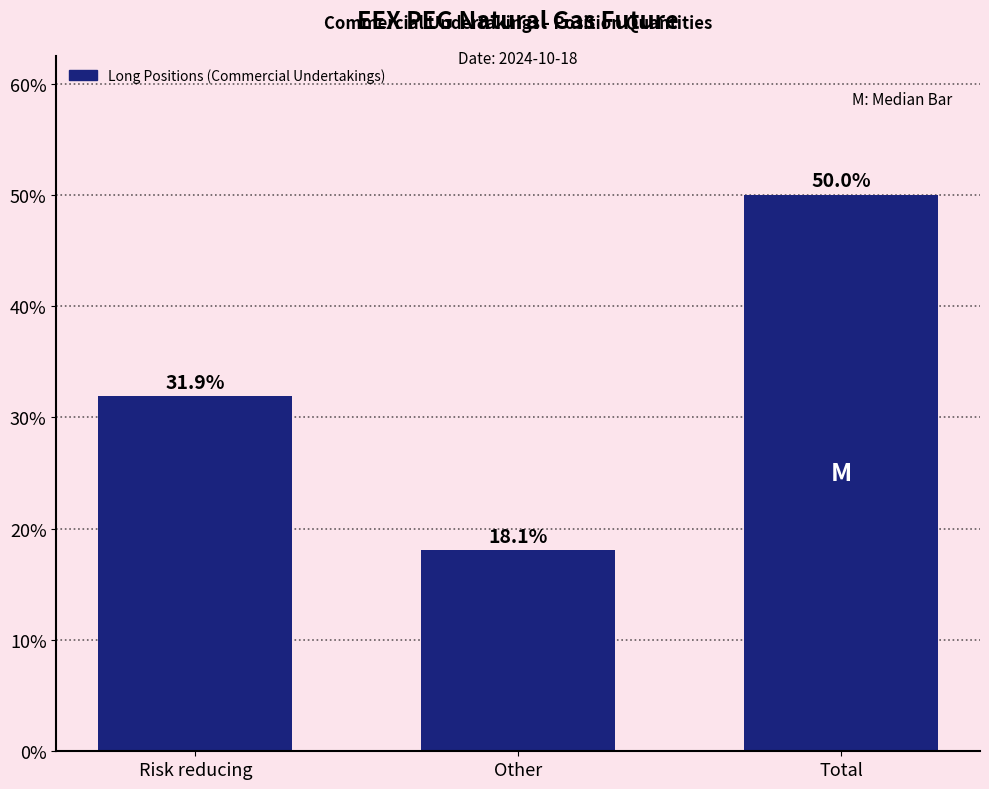

Reading left to right, transcribe all the data shown in this chart.

31.9	18.1	50.0